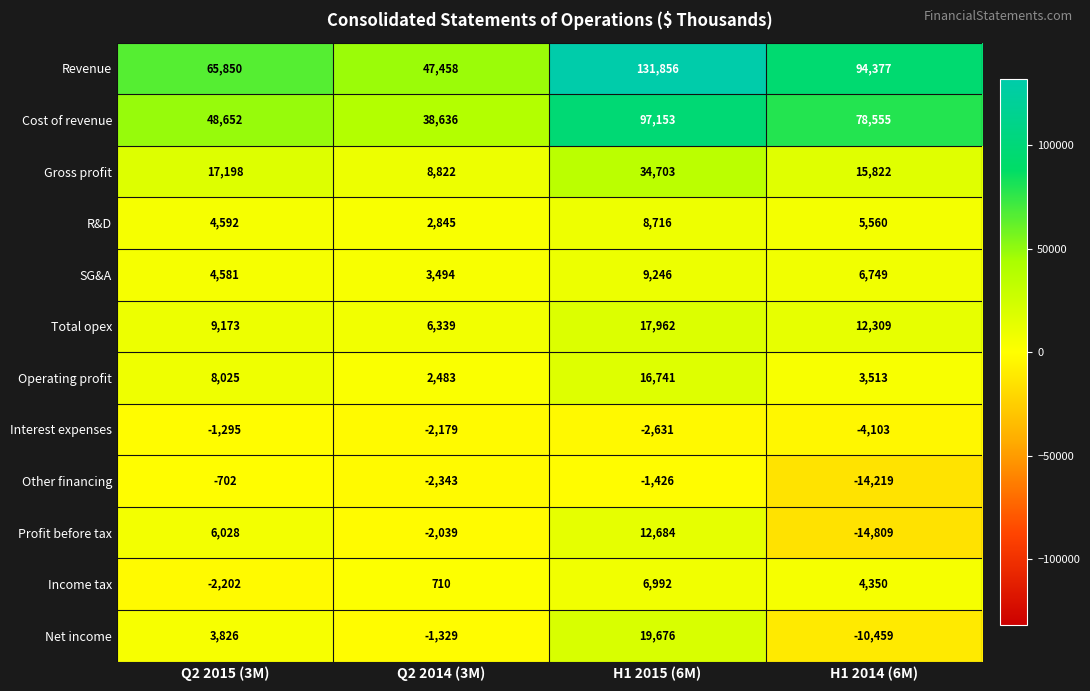

What is the difference between the maximum and second lowest values in the Gross profit series?

18881